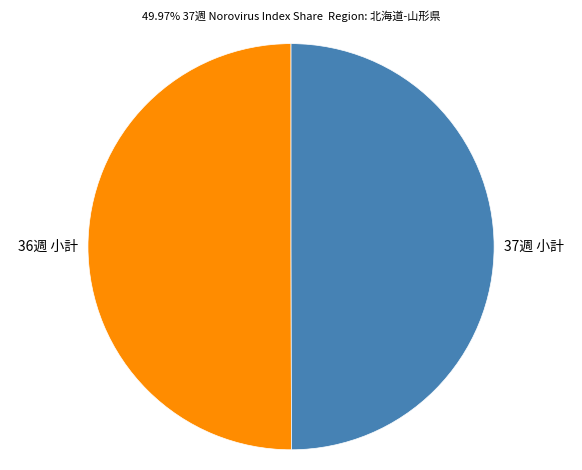

What is the ratio of the value at 36週 小計 to the value at 37週 小計?

1.0